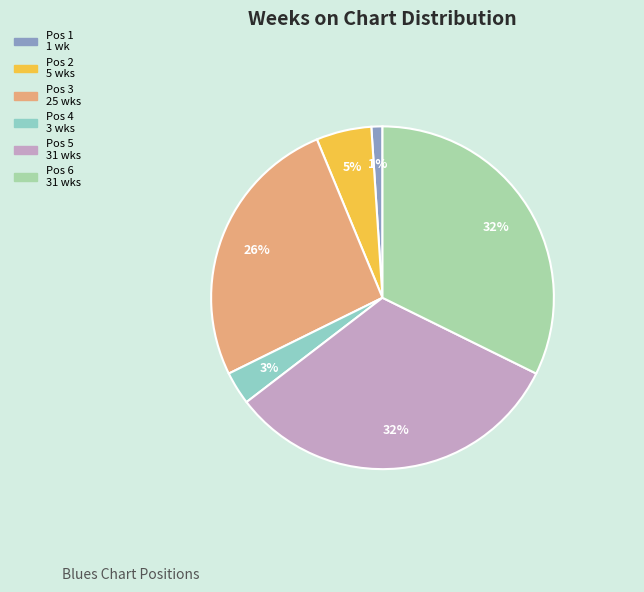

To the nearest percent, what portion does Pos 1 1 wk represent?

1%